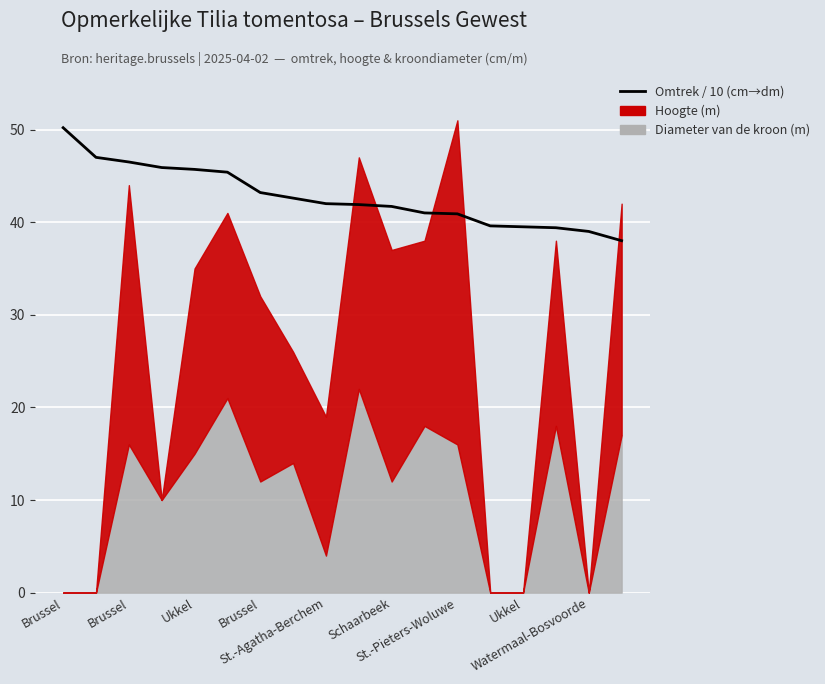

What is the ratio of the value at 15 to the value at Brussel?

0.8